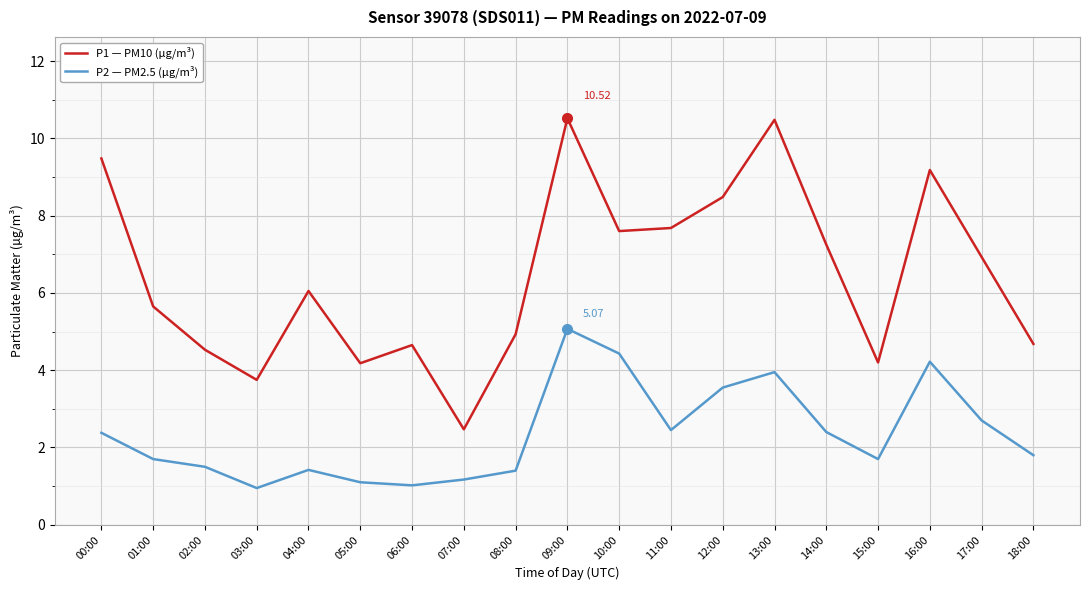

List the series in order of their overall mean, lowest first.

P2 — PM2.5 (µg/m³), P1 — PM10 (µg/m³)